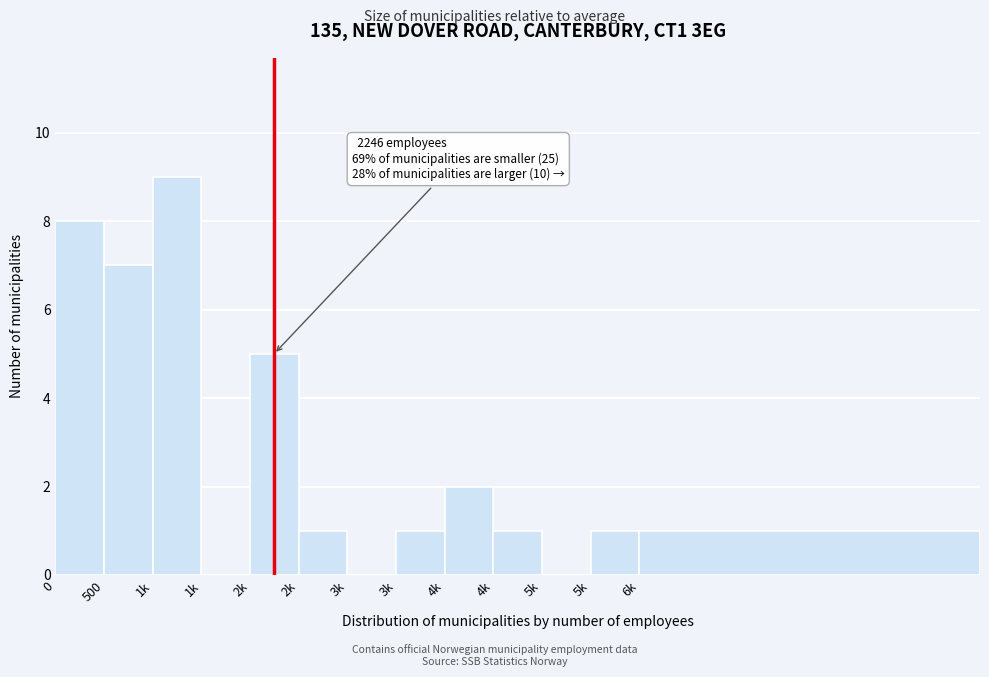

Are the bars horizontal?

No